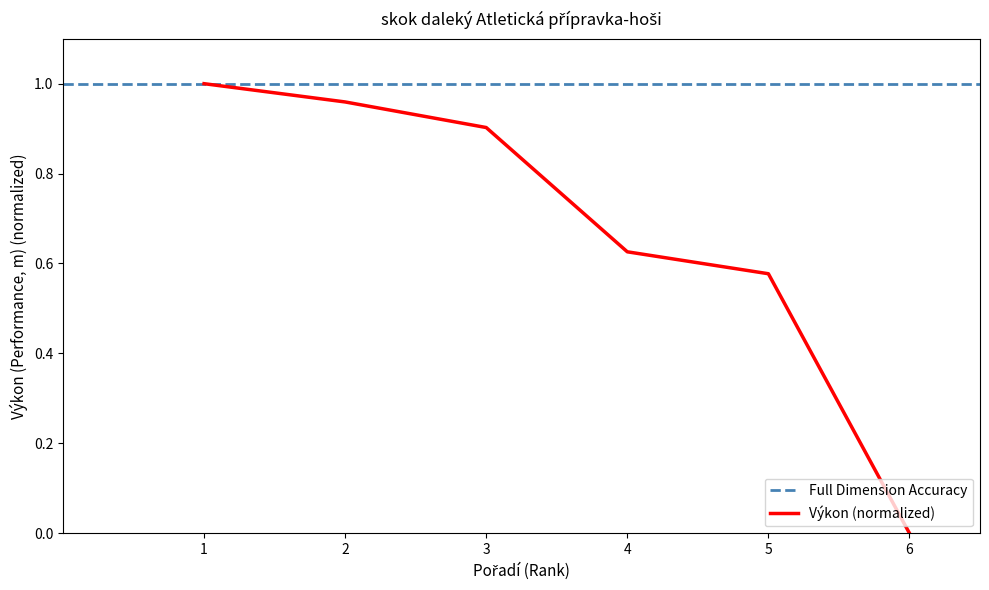

The Výkon (normalized) series shows 0.0 at 6. True or false?

True